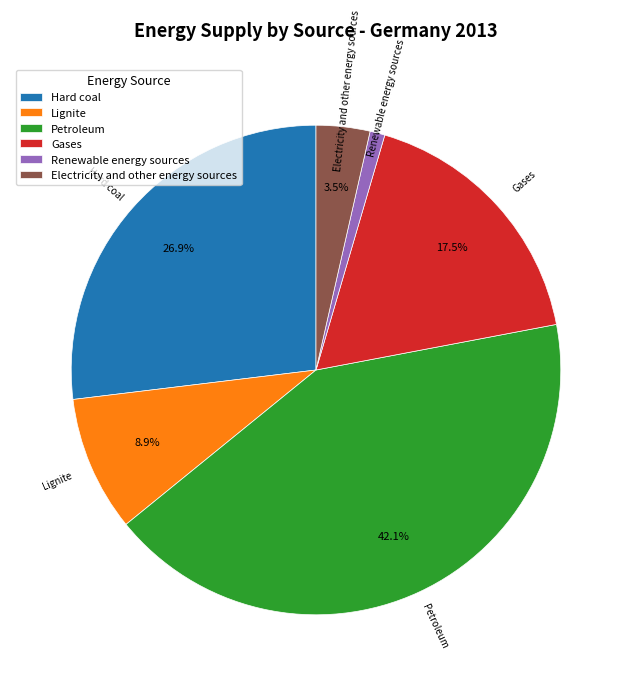

Is it true that Renewable energy sources is 1% of the pie?

True